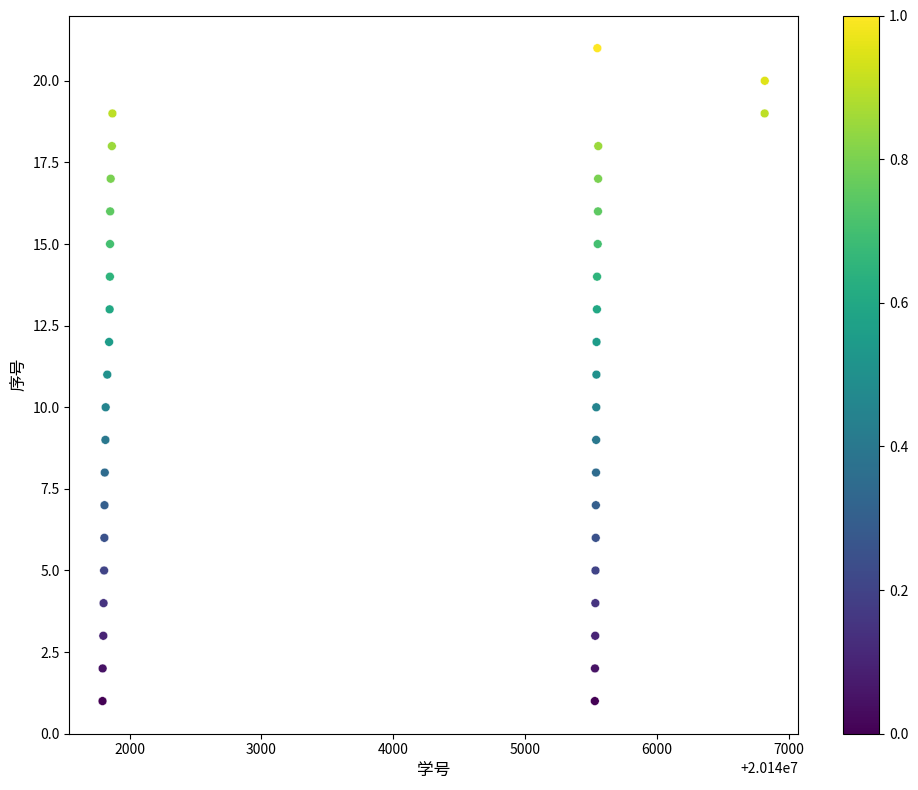

What is the range of X values (max minus min)?

5023